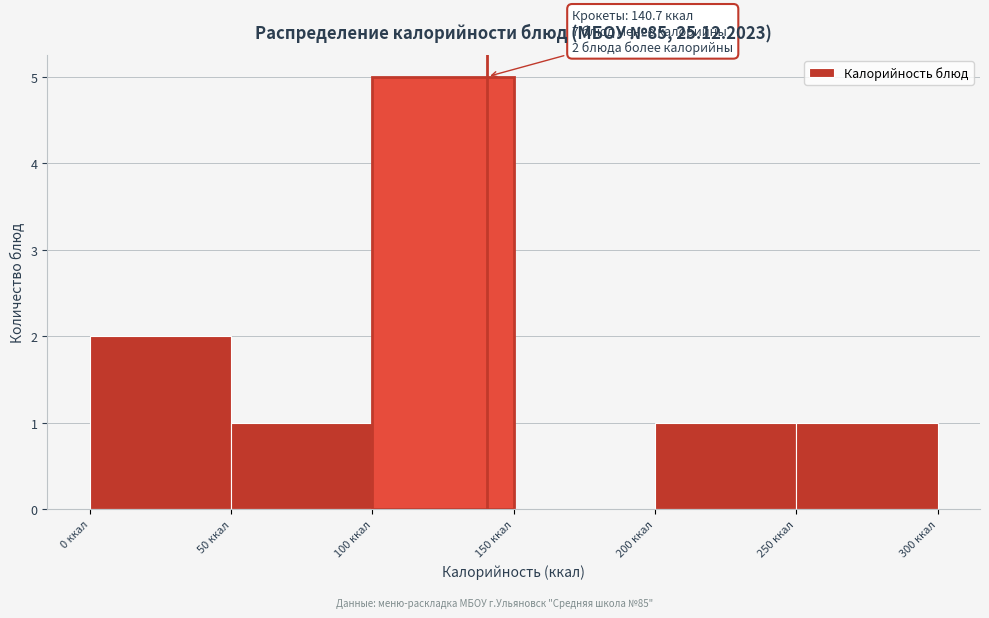

Over which range of the x-axis is the bar tallest?

100 to 150